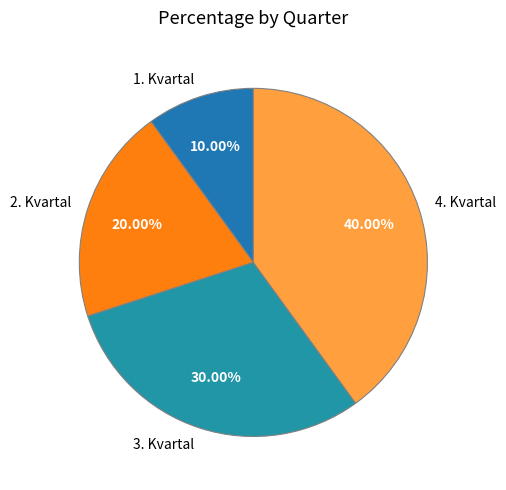

How many slices are in this pie chart?

4